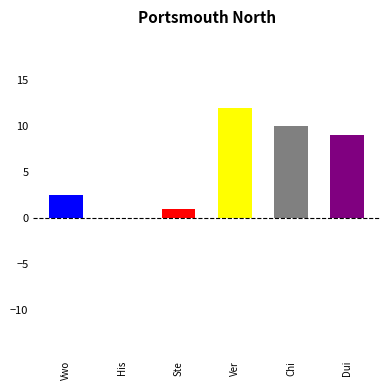

Reading left to right, list all the values displayed in this chart.

Vwo=2.5	His=0.0	Ste=1.0	Ver=12.0	Chi=10.0	Dui=9.0